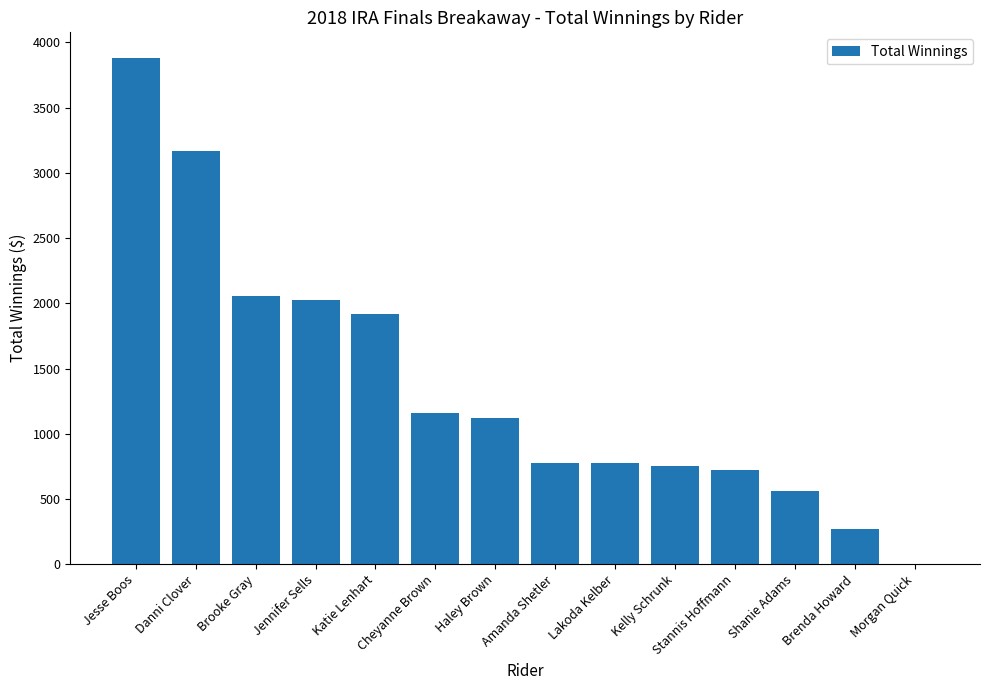

What is the sum of the values at Jesse Boos and Brenda Howard?

4155.8